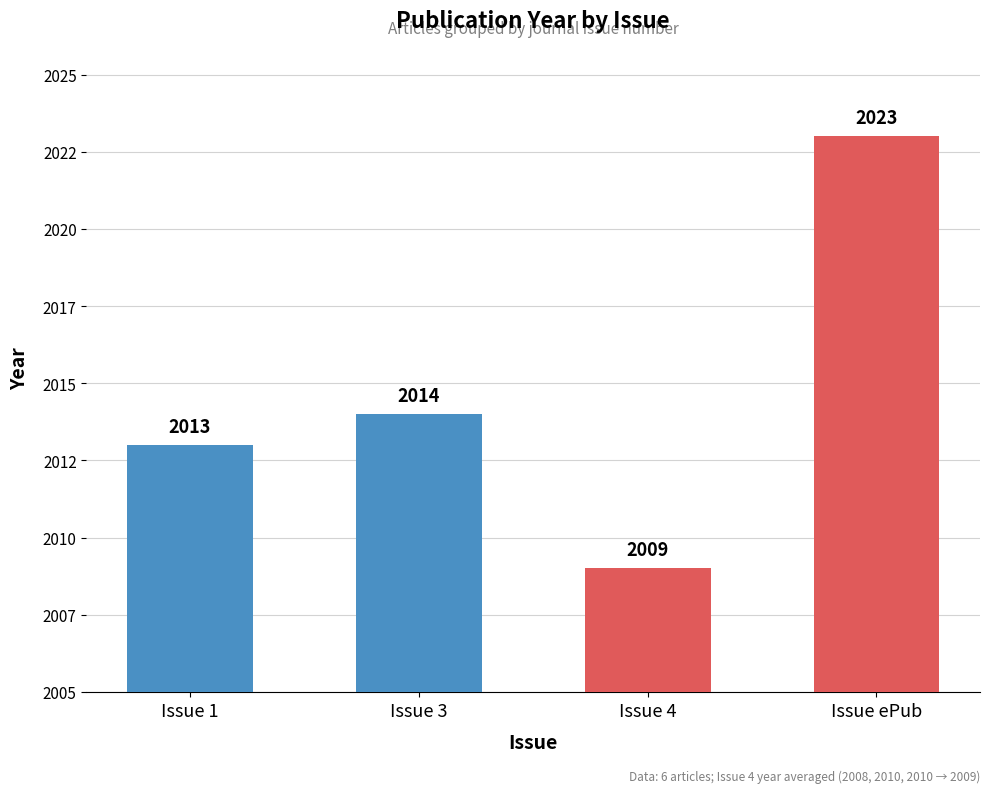

List the labels in order of value, largest first.

Issue ePub, Issue 3, Issue 1, Issue 4